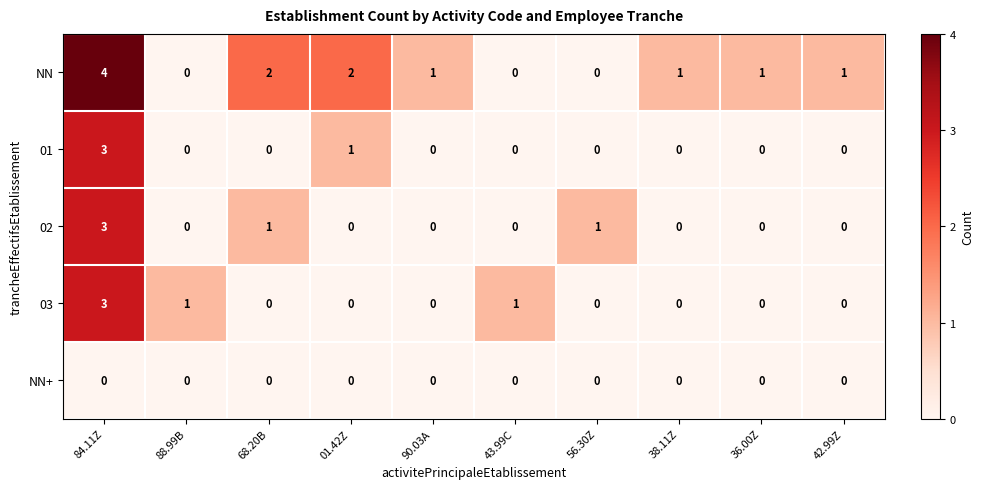

How many categories are shown in the chart?

10